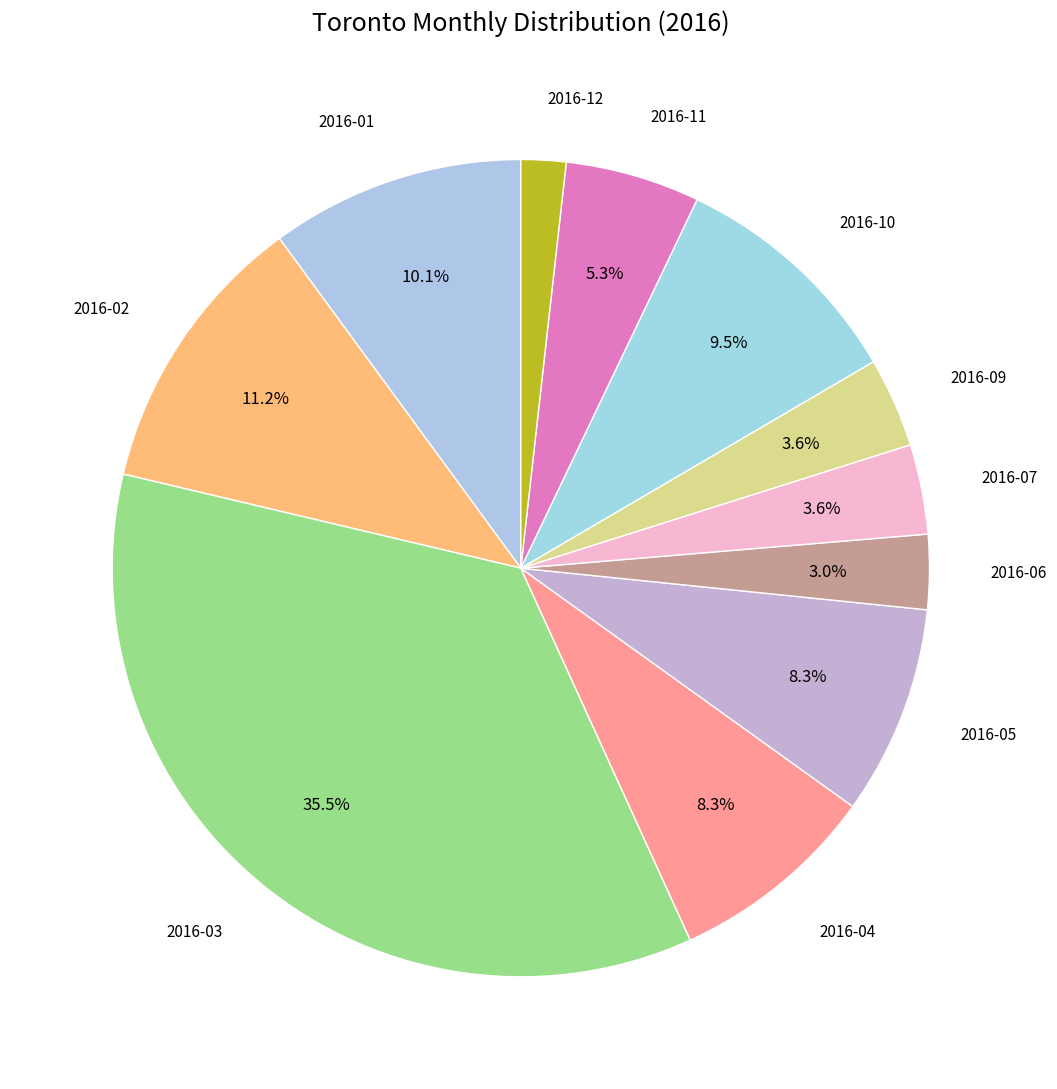

How many segments does this pie chart have?

11